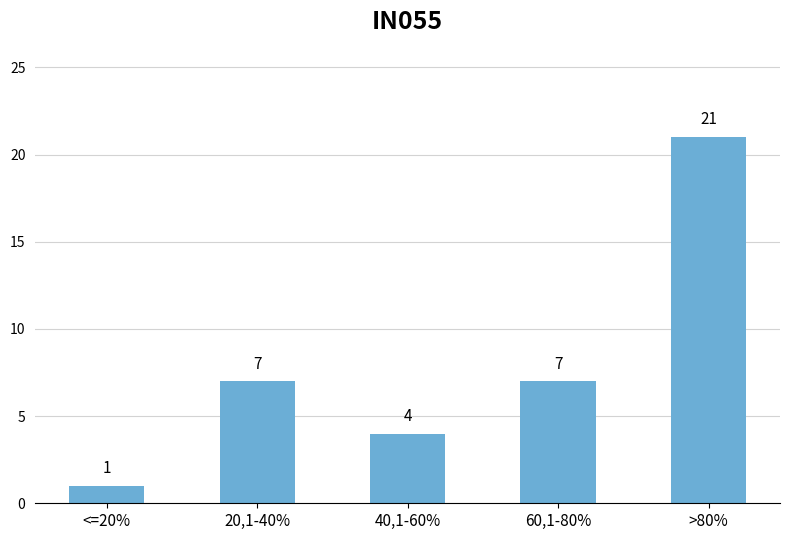

Read the value at 60,1-80%.

7